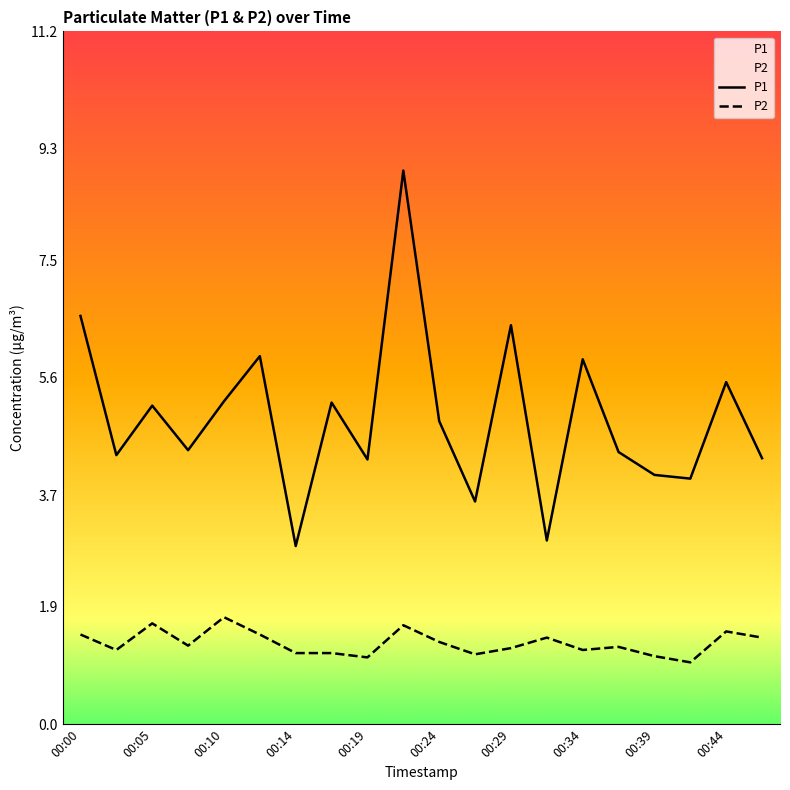

True or false: P1 and P2 intersect in this chart.

False